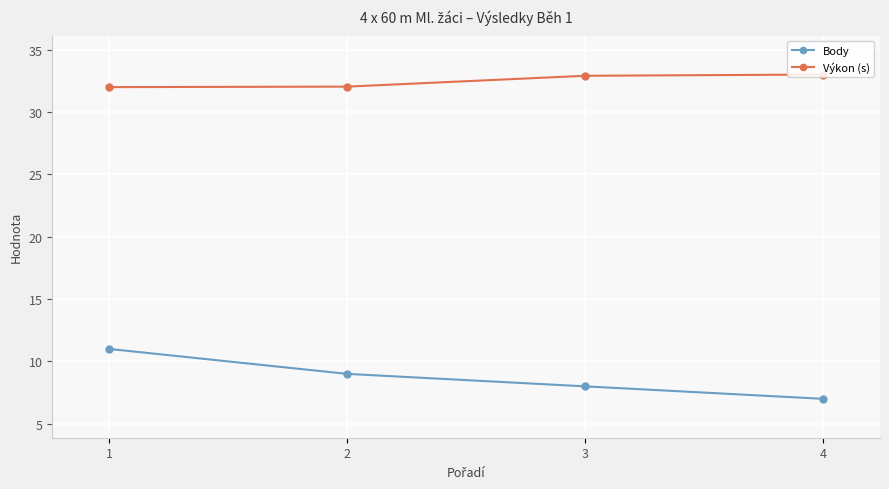

The value of Výkon (s) at 4 is 13.6. True or false?

False